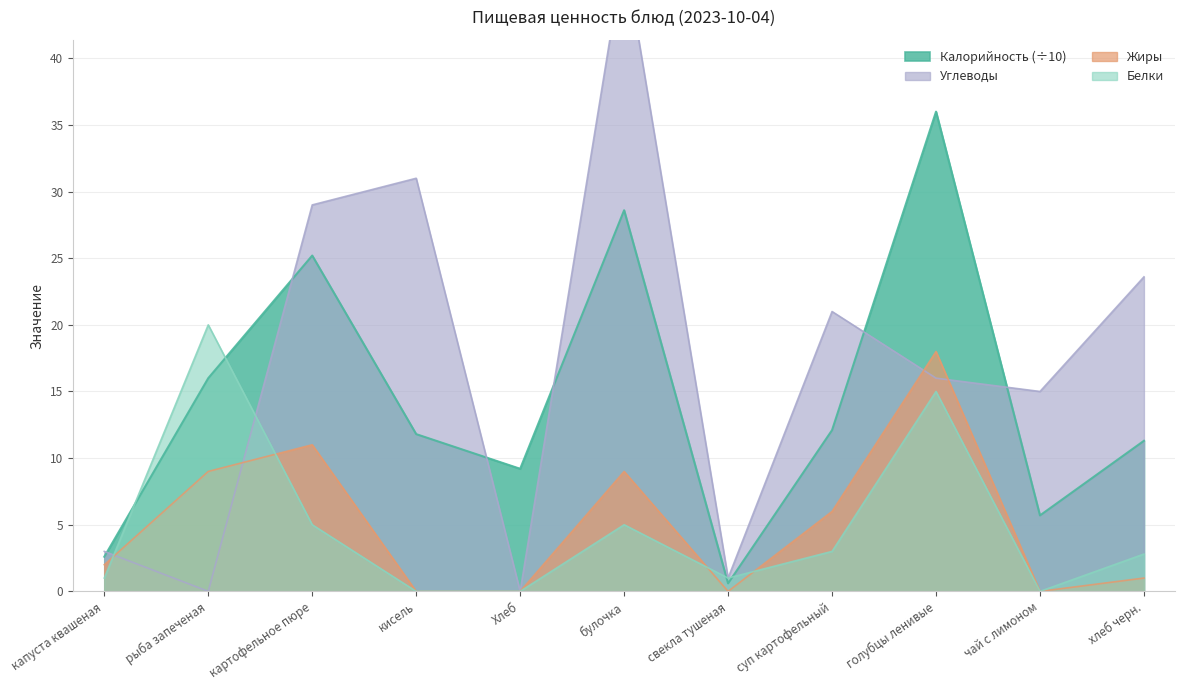

What is the label of the 8th point from the right?

кисель